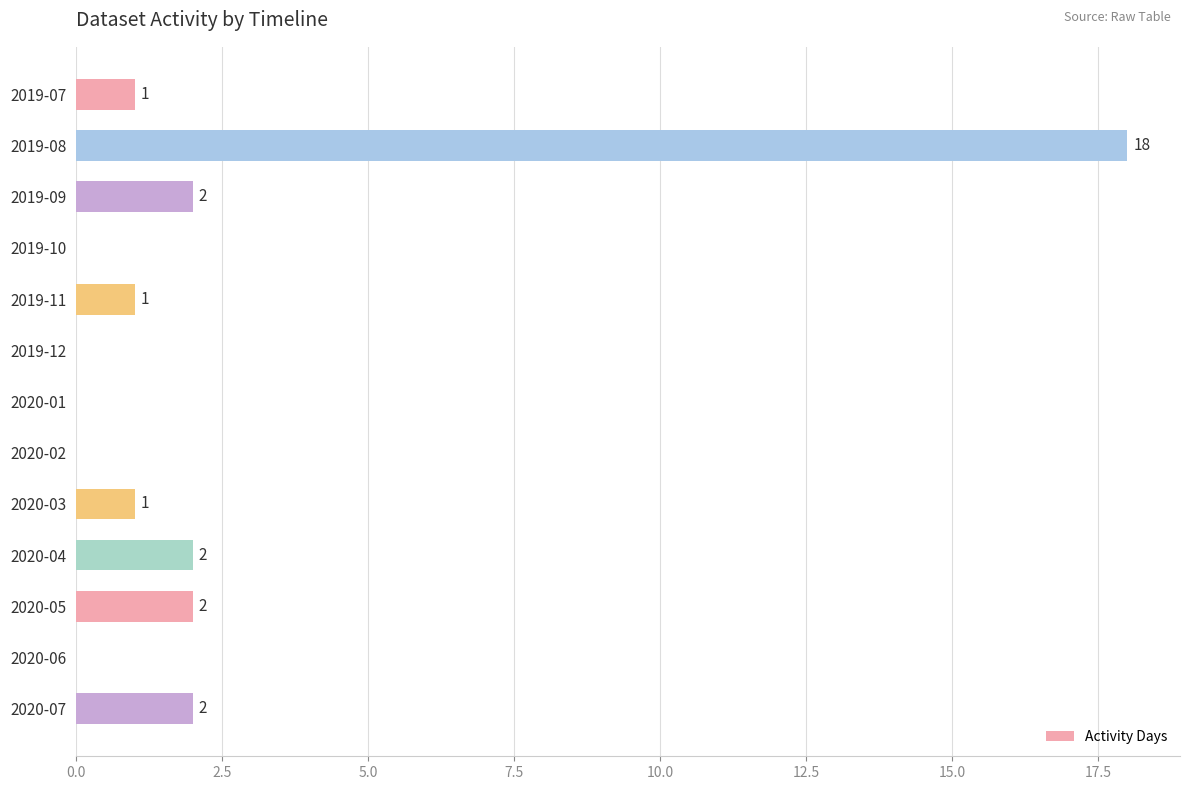

The chart shows a value of 3 at 2020-04. True or false?

False